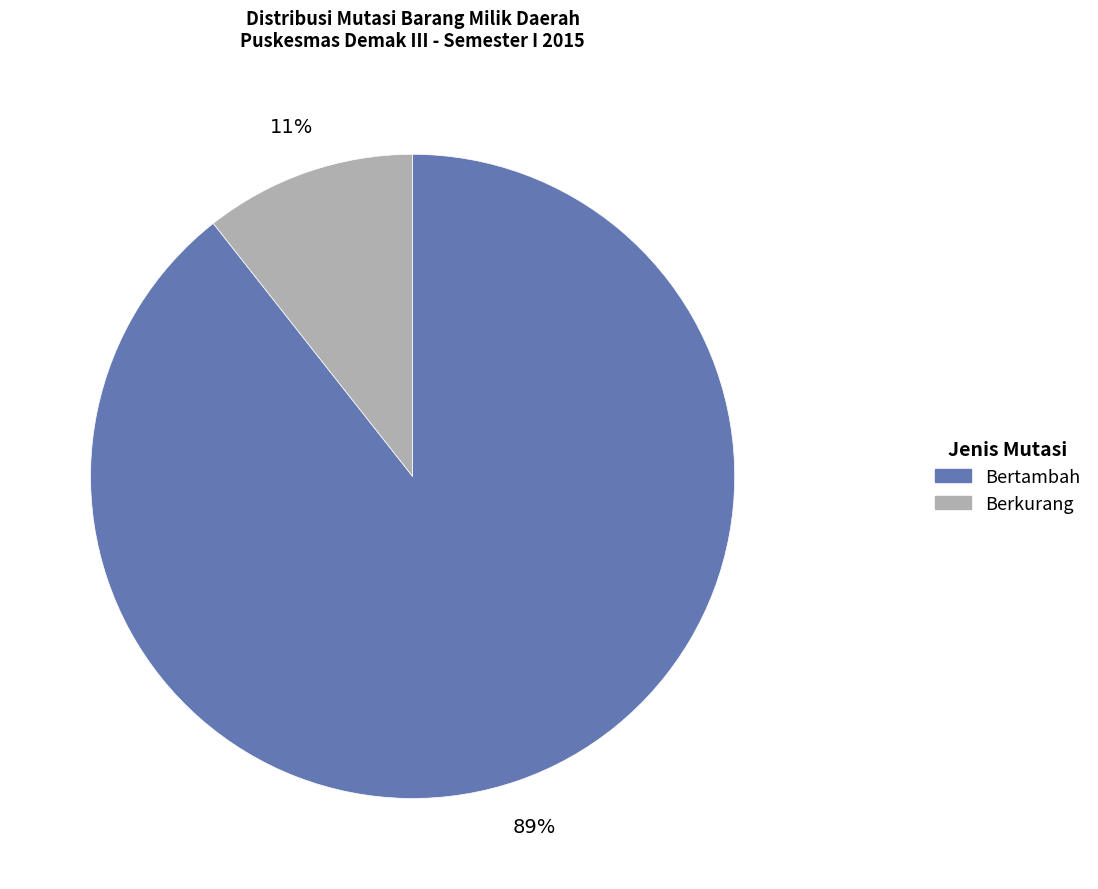

How many segments does this pie chart have?

2